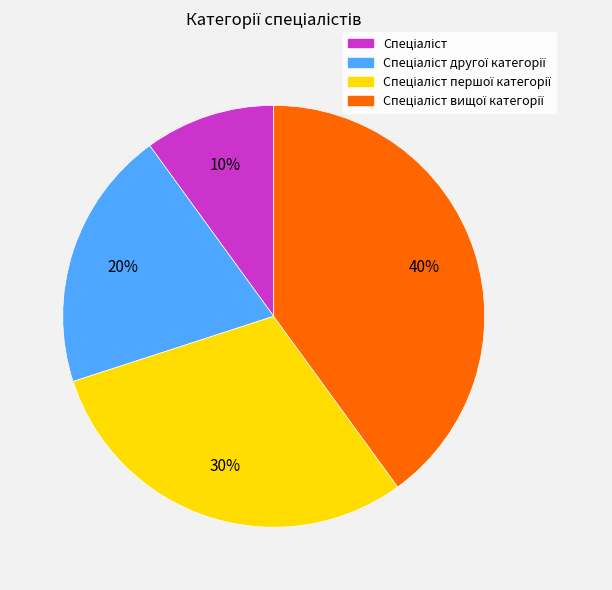

Is there a majority slice in this chart?

No